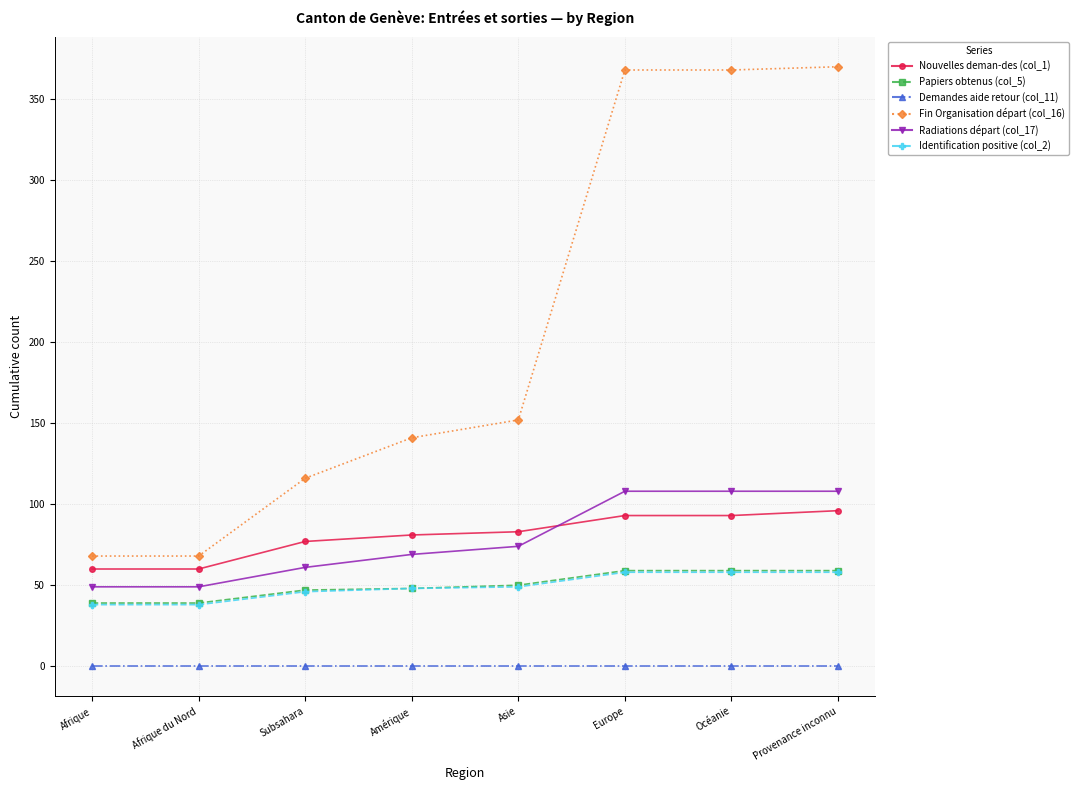

Which series has the largest range (max minus min)?

Fin Organisation départ (col_16)